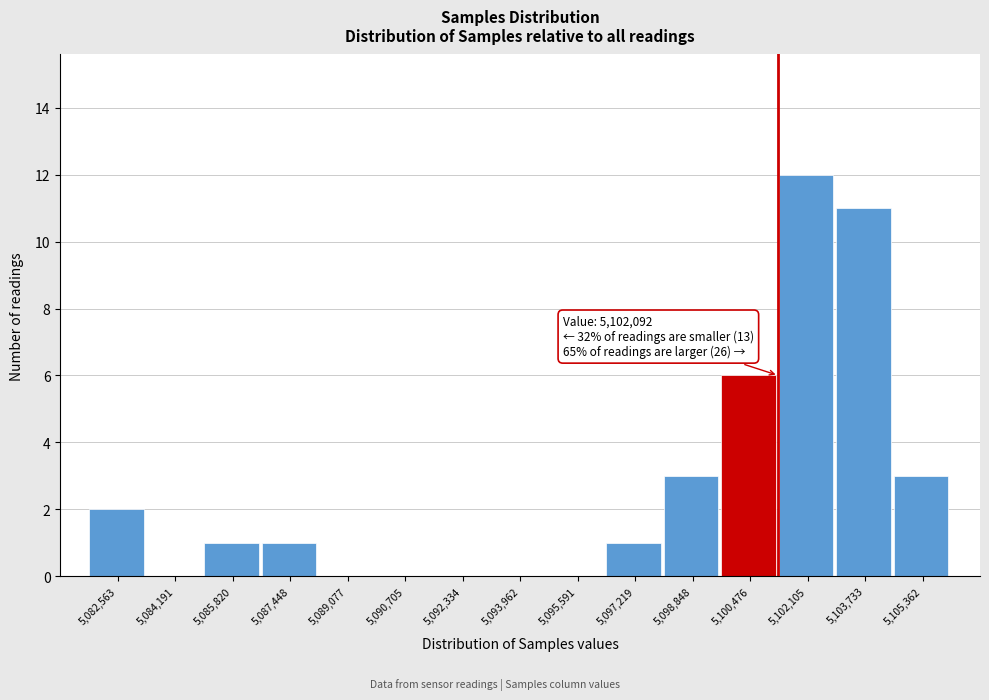

Reading right to left, what are all the values shown in this chart?

5,105,362=3	5,103,733=11	5,102,105=12	5,100,476=6	5,098,848=3	5,097,219=1	5,095,591=0	5,093,962=0	5,092,334=0	5,090,705=0	5,089,077=0	5,087,448=1	5,085,820=1	5,084,191=0	5,082,563=2